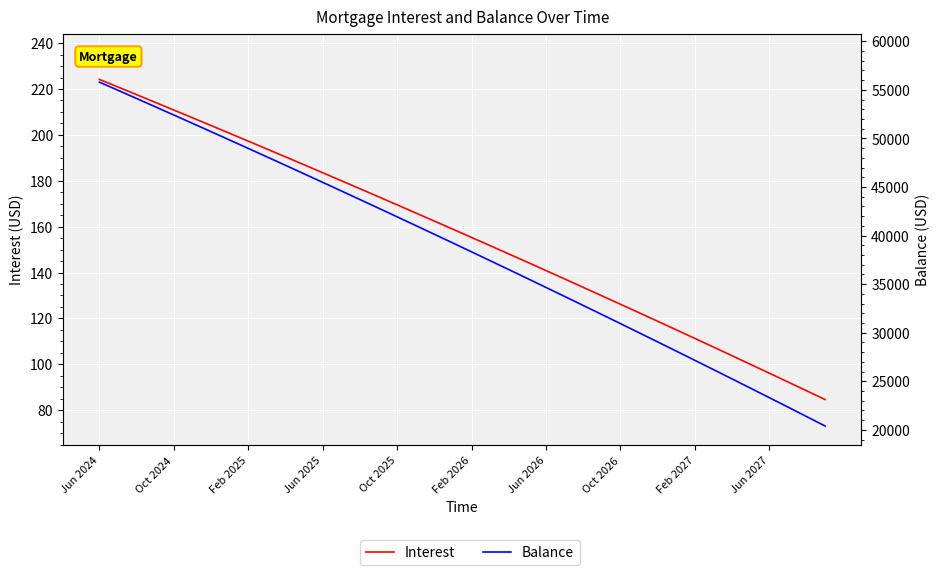

Reading left to right, transcribe all the data shown in this chart.

Interest: 224.2	220.9	217.6	214.2	210.8	207.5	204.1	200.7	197.3	193.9	190.4	187.0	183.5	180.0	176.5	173.0	169.5	166.0	162.4	158.9	155.3	151.7	148.1	144.5	140.8	137.2	133.5	129.8	126.2	122.5	118.7	115.0	111.2	107.5	103.7	99.9	96.1	92.3	88.4	84.6
Balance: 55800.0	54959.0	54114.0	53266.0	52414.0	51559.0	50701.0	49839.0	48974.0	48106.0	47234.0	46359.0	45480.0	44598.0	43712.0	42823.0	41930.0	41034.0	40134.0	39231.0	38324.0	37413.0	36499.0	35581.0	34659.0	33734.0	32805.0	31873.0	30937.0	29997.0	29053.0	28106.0	27155.0	26200.0	25241.0	24279.0	23313.0	22343.0	21369.0	20391.0